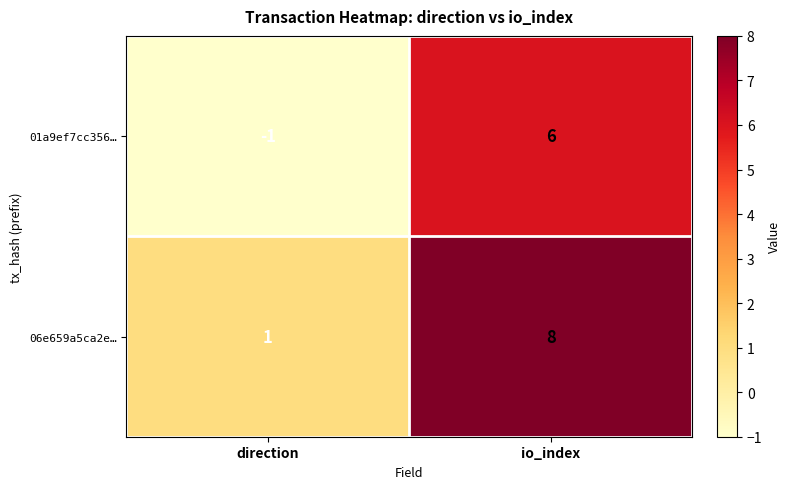

Rank the series at io_index from lowest to highest value.

01a9ef7cc356…, 06e659a5ca2e…